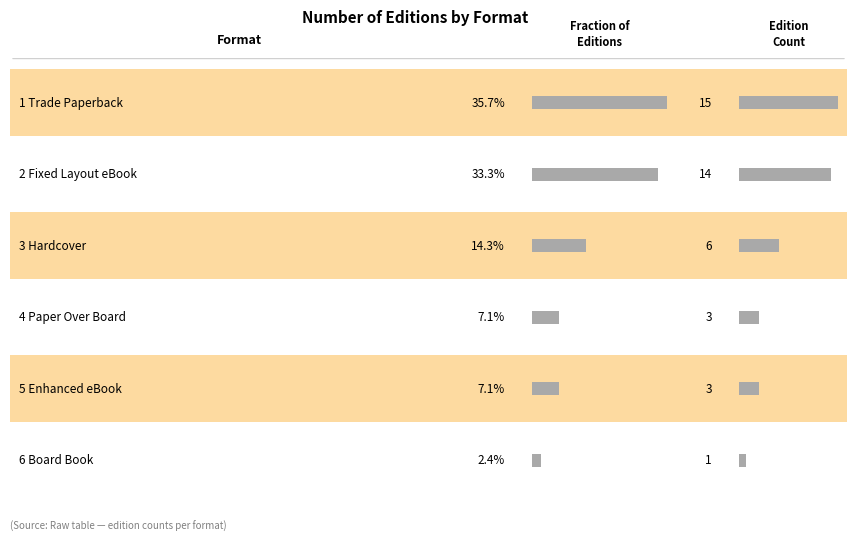

What is the change in value from Trade Paperback to Hardcover?

-9